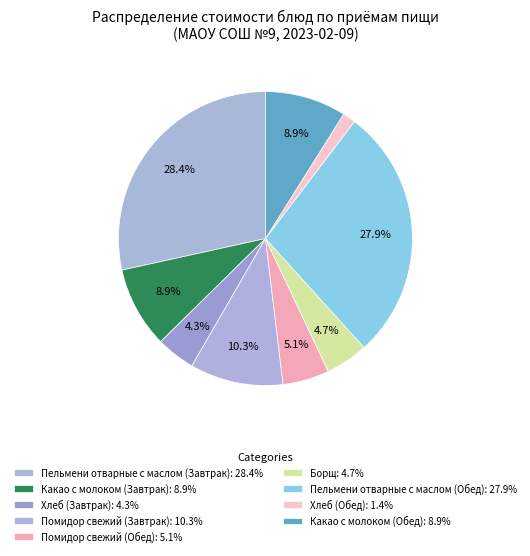

Is Пельмени отварные с маслом (Завтрак) the majority of the pie?

No